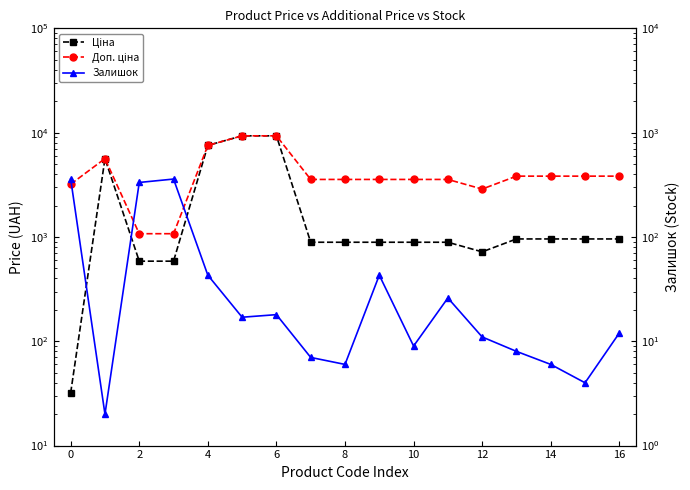

What is the average value of the Ціна series?

2472.1